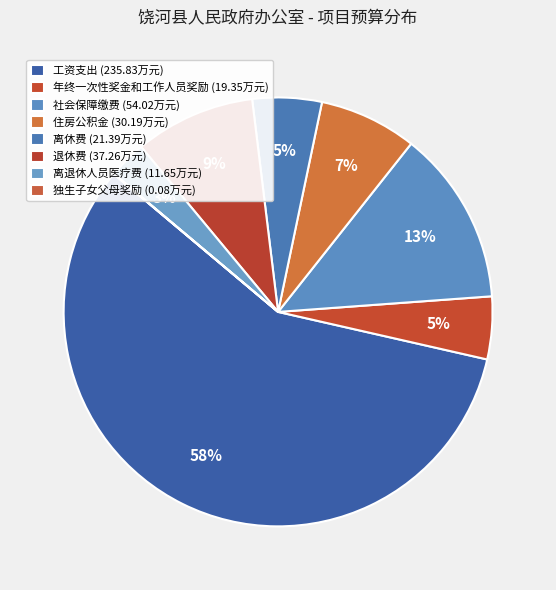

Rank the categories by value from lowest to highest.

独生子女父母奖励, 离退休人员医疗费, 年终一次性奖金和工作人员奖励, 离休费, 住房公积金, 退休费, 社会保障缴费, 工资支出